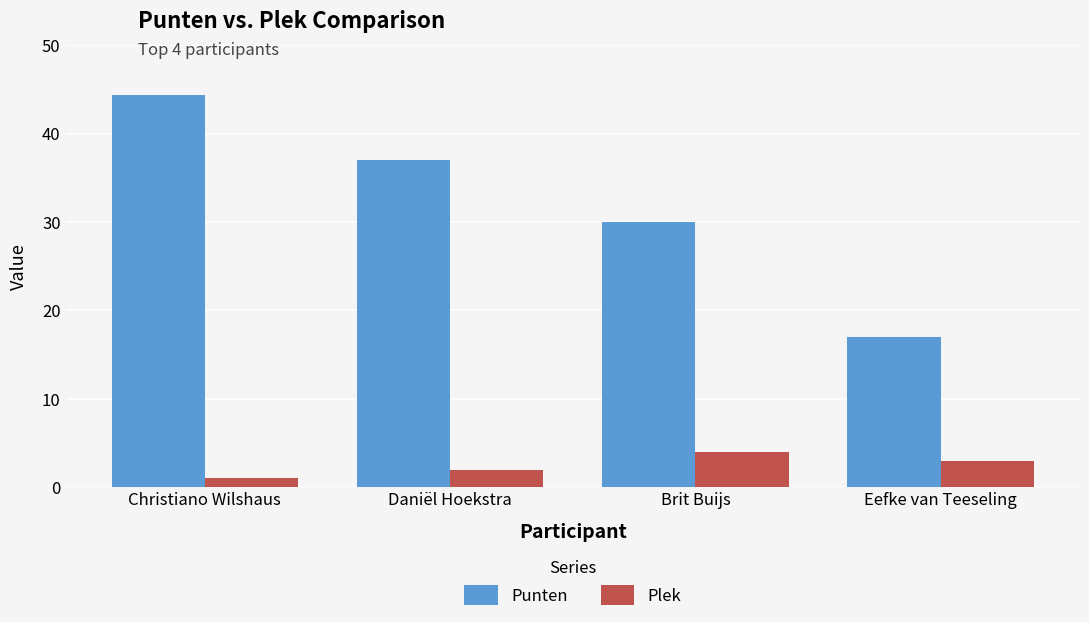

At which category is the sum across all series the highest?

Christiano Wilshaus